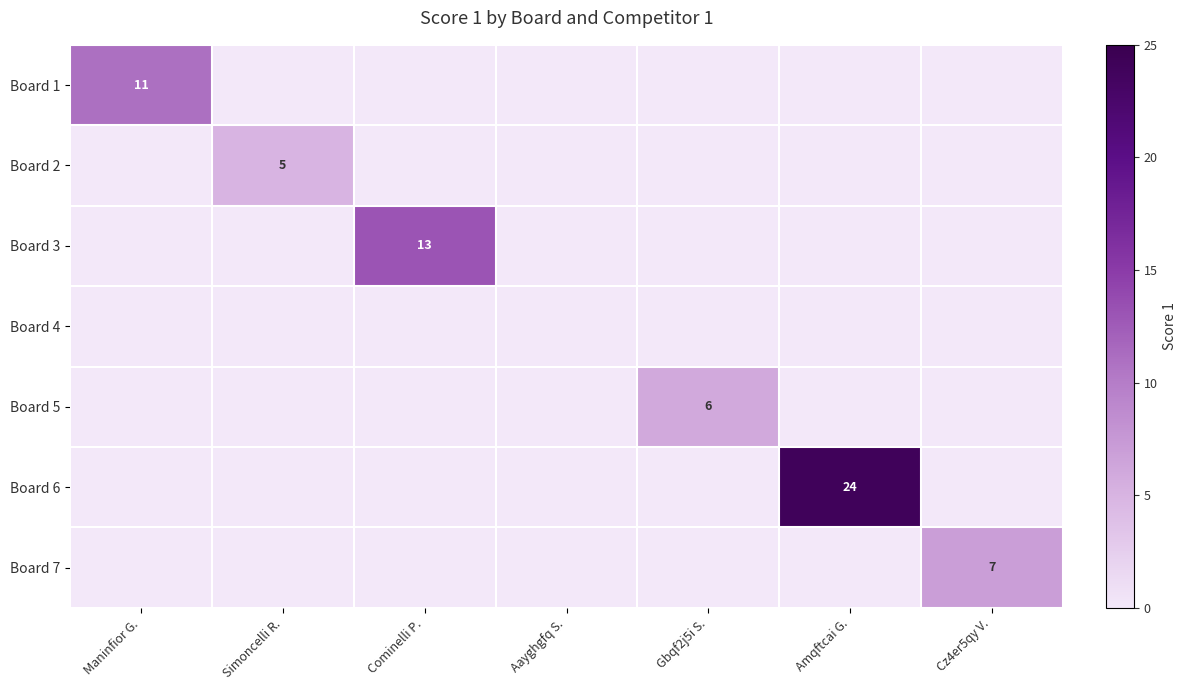

Is it true that Board 3 equals 13 at Cominelli P.?

True